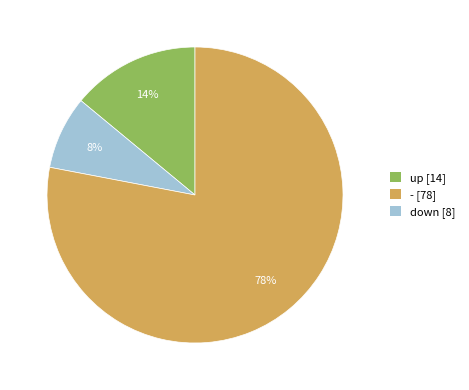

Which category accounts for the majority?

down [8]